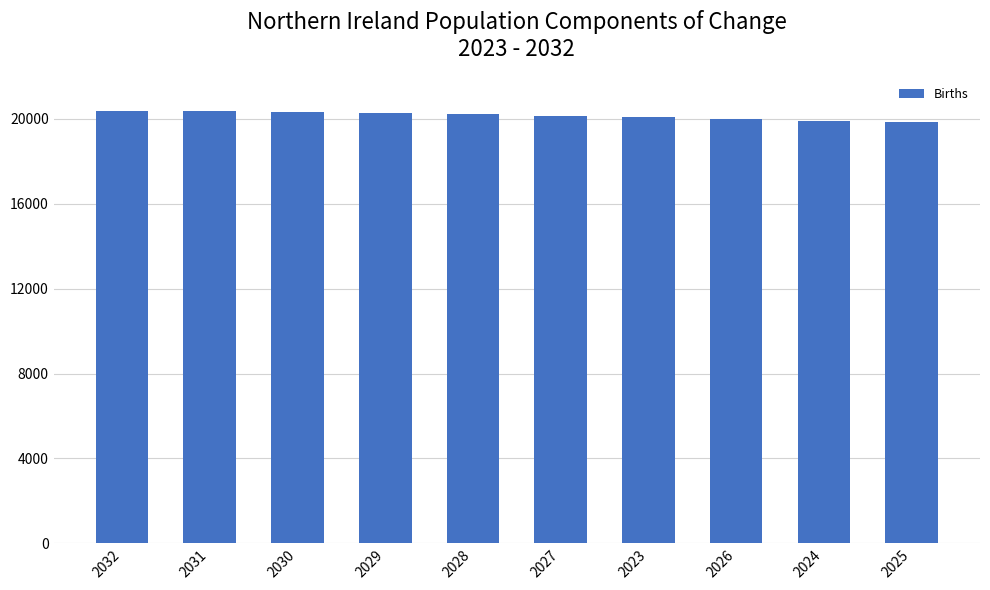

True or false: the data shows 19884 at 2024.

True